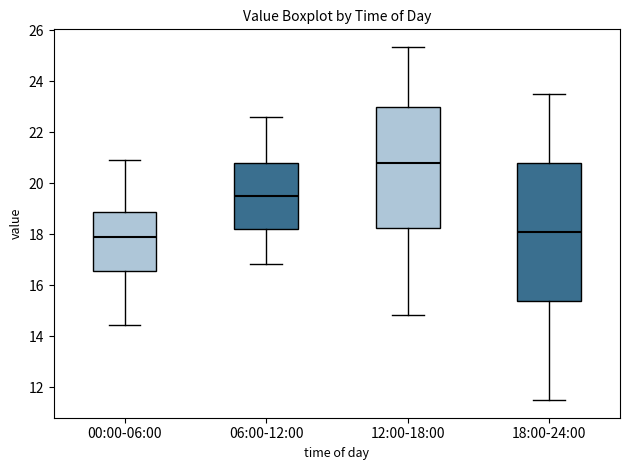

Where does the lower whisker of the box for 18:00-24:00 end on the y-axis? The values are not printed on the chart, so give them approximately, as read against the axis.

11.6